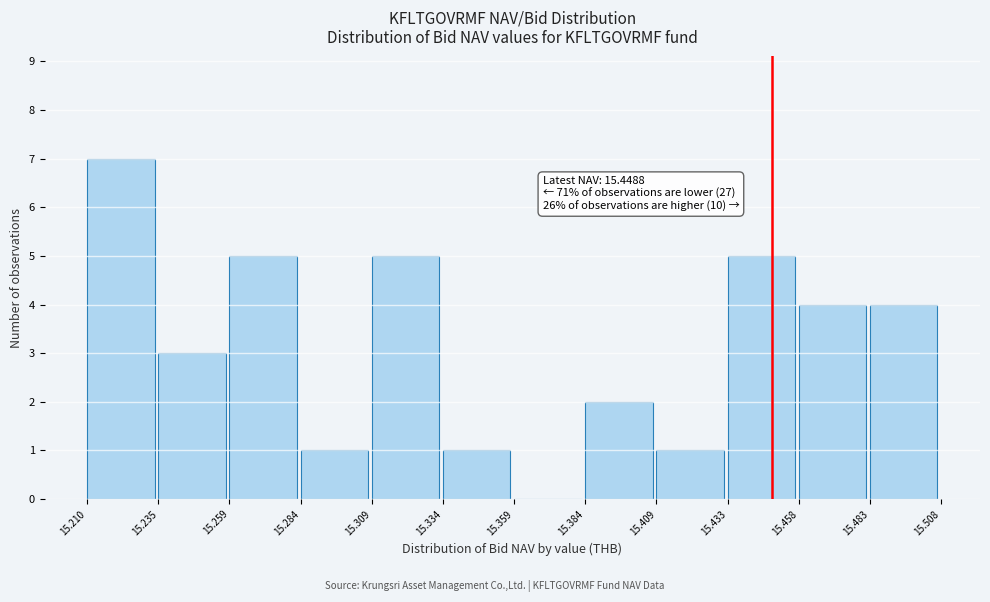

Which range on the x-axis has the tallest bar?

15.210 to 15.235